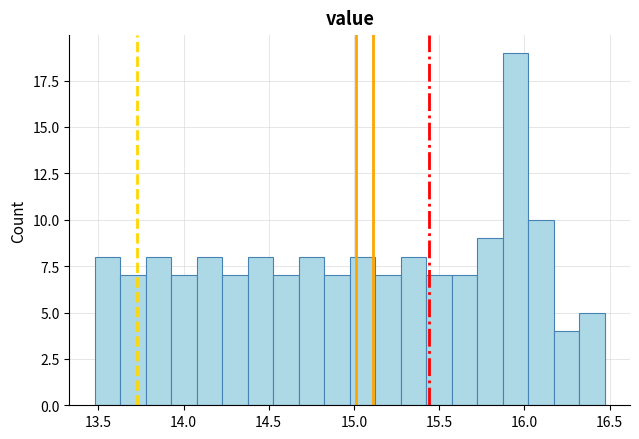

Read against the x-axis, roughly where is the centre of the tallest bar?

15.95